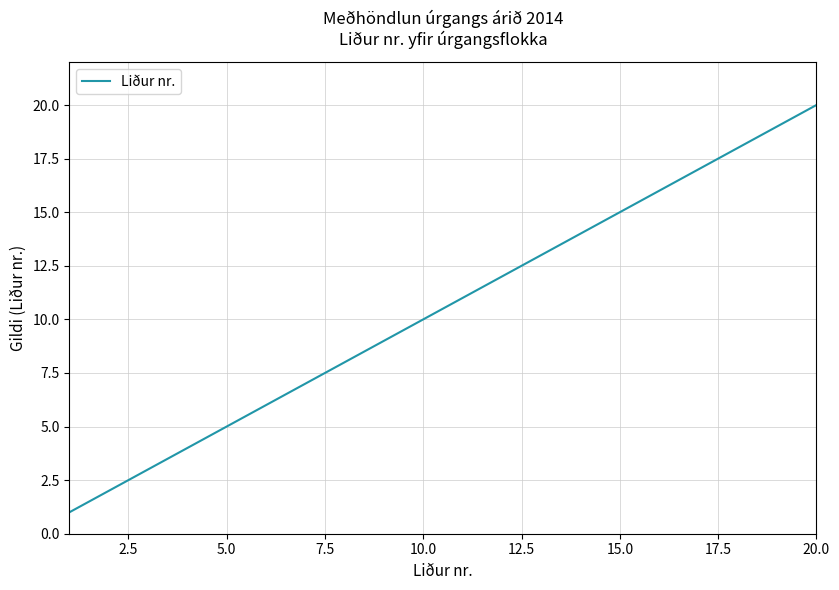

What is the difference between the second highest and minimum values?

18